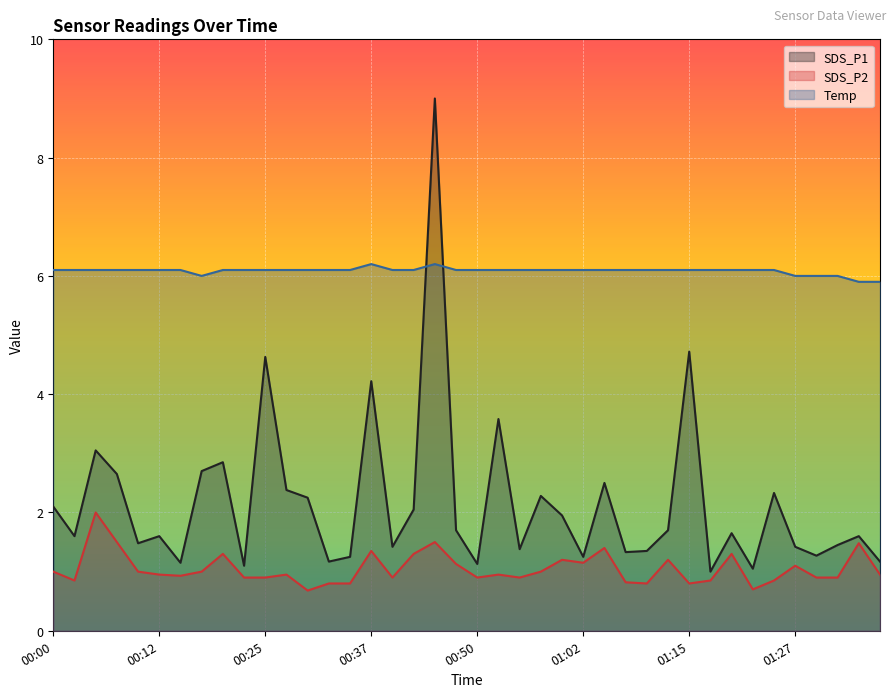

What is the label of the 17th point from the left?

00:39